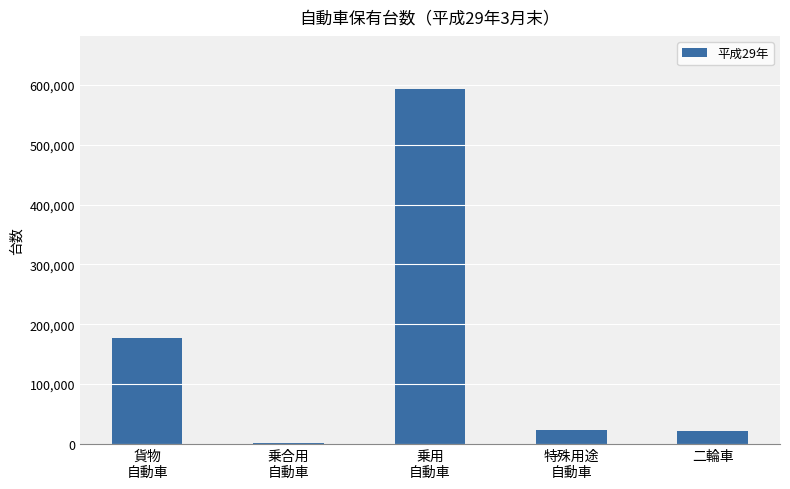

What is the difference between the maximum and minimum values?

590697